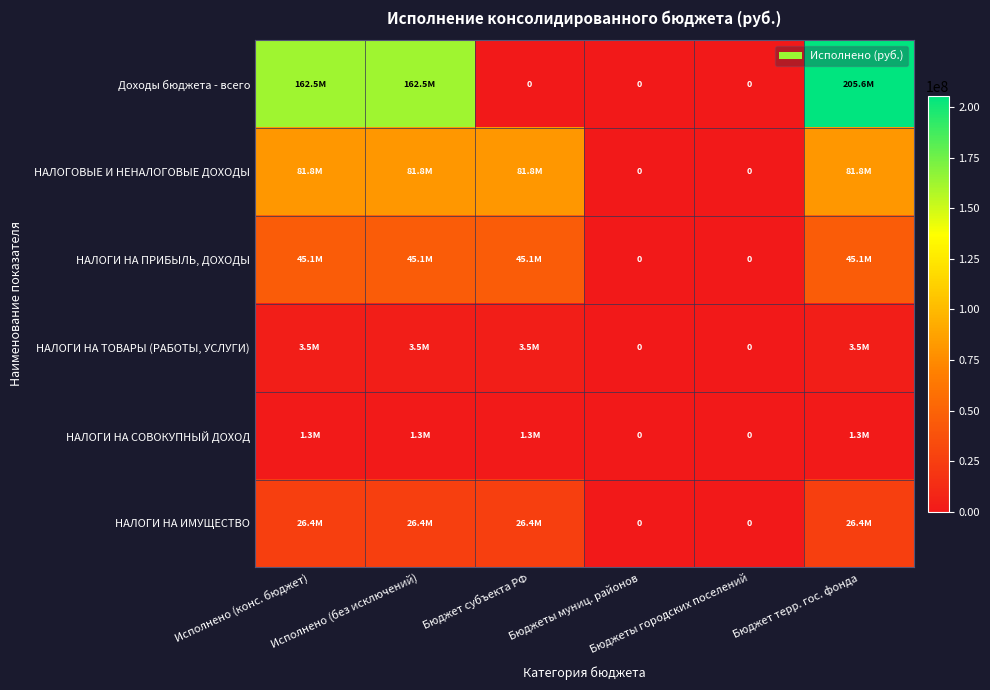

Is it true that НАЛОГИ НА СОВОКУПНЫЙ ДОХОД equals 2091691.9 at Исполнено (конс. бюджет)?

False